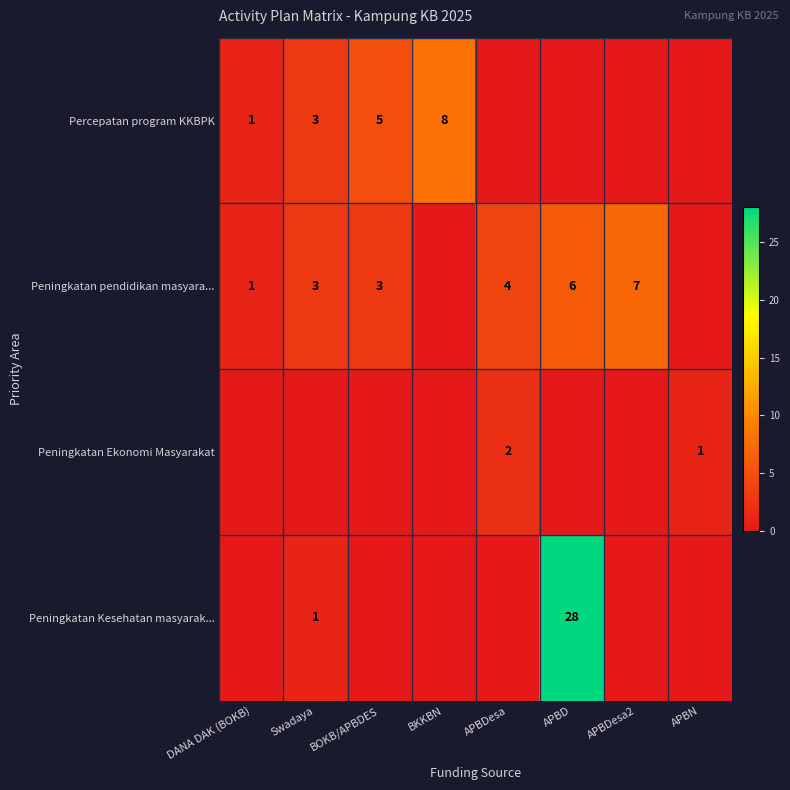

Is it true that Peningkatan pendidikan masyara... equals 2 at APBDesa?

False